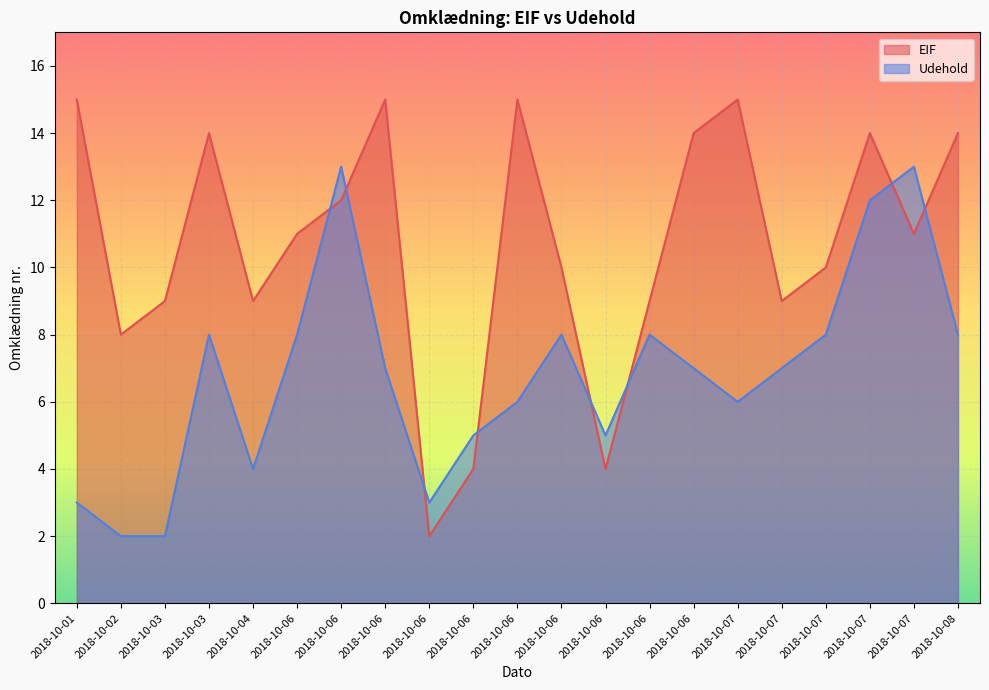

Is the value of Udehold at 2018-10-06 greater than the value of EIF at 2018-10-06?

No